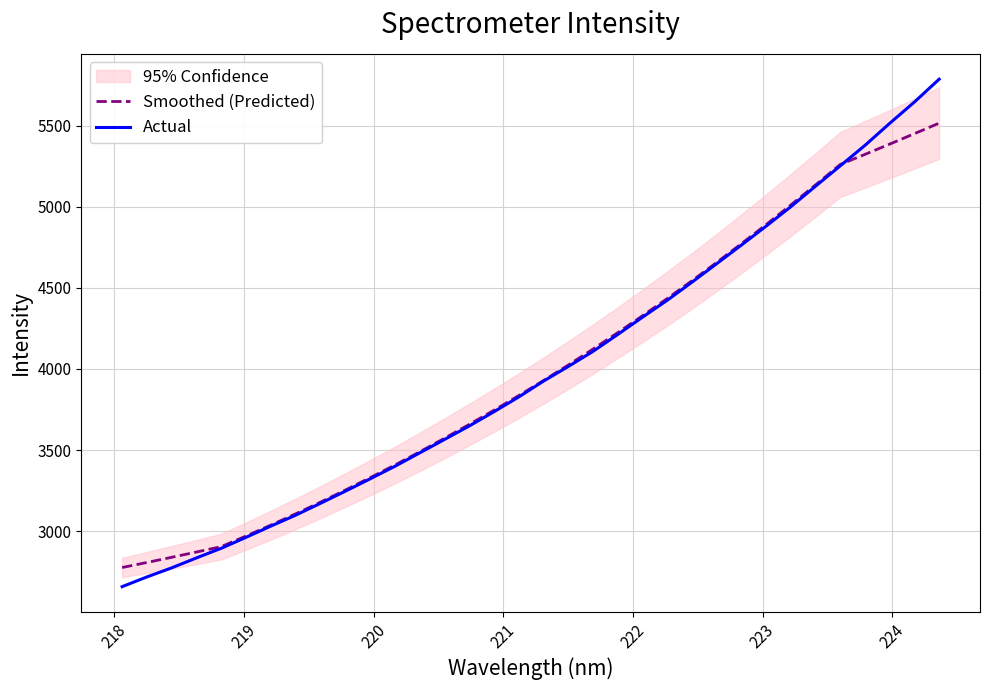

List the series in order of their peak value, lowest first.

Smoothed (Predicted), Actual